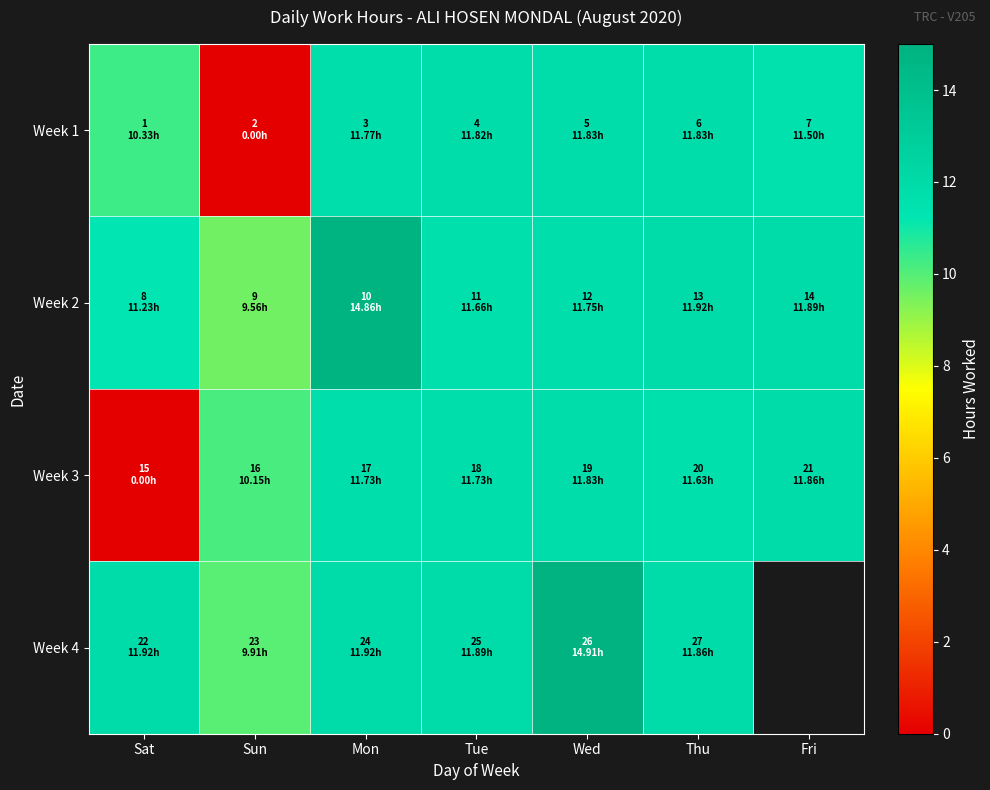

What is the greatest value displayed?

14.9